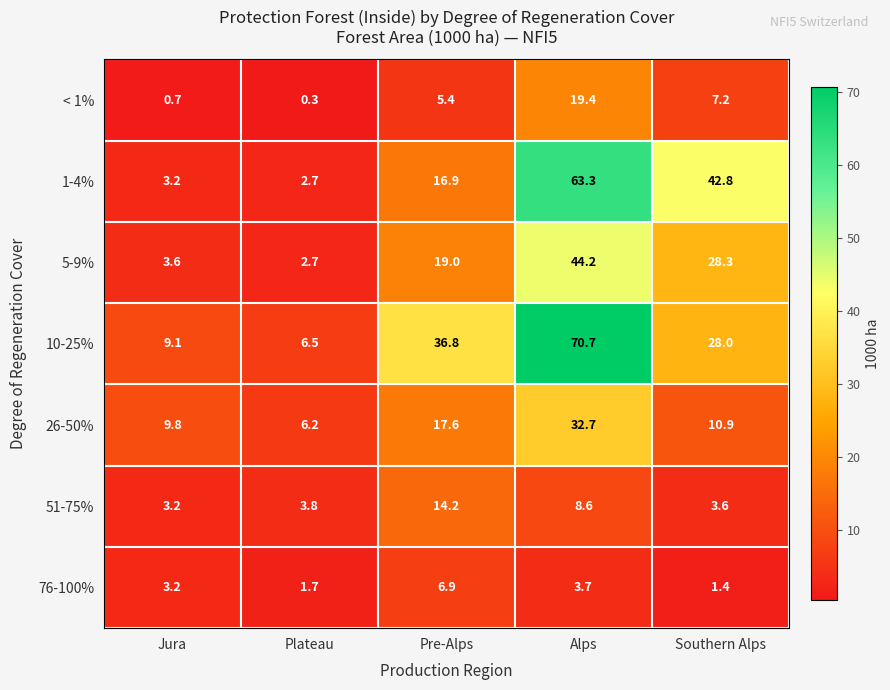

Which series has the largest total across all categories?

10-25%